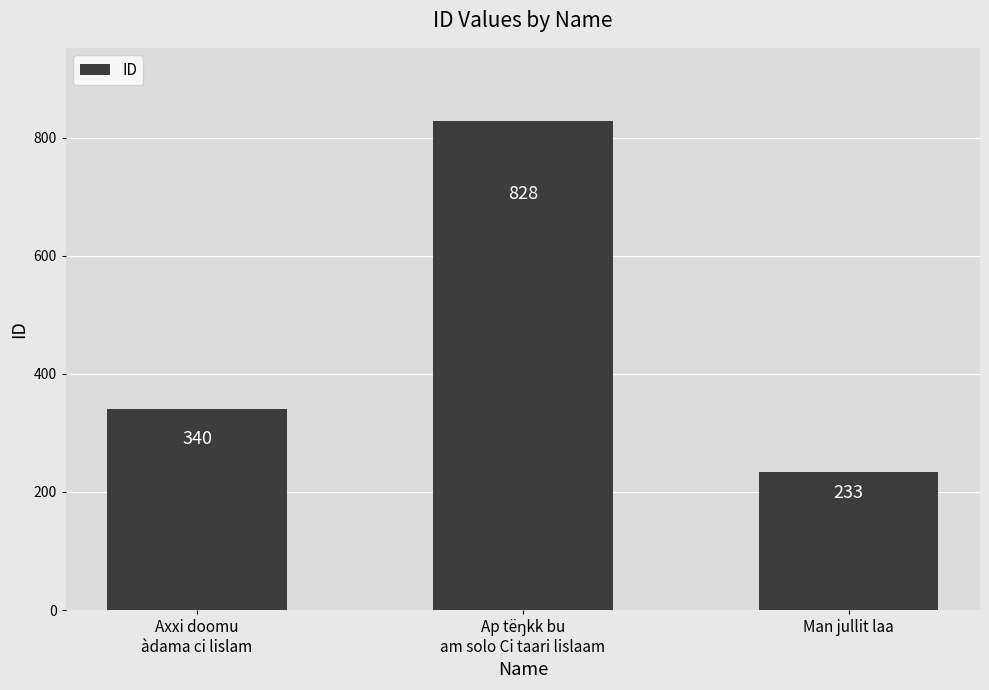

How many data points does each series have?

3